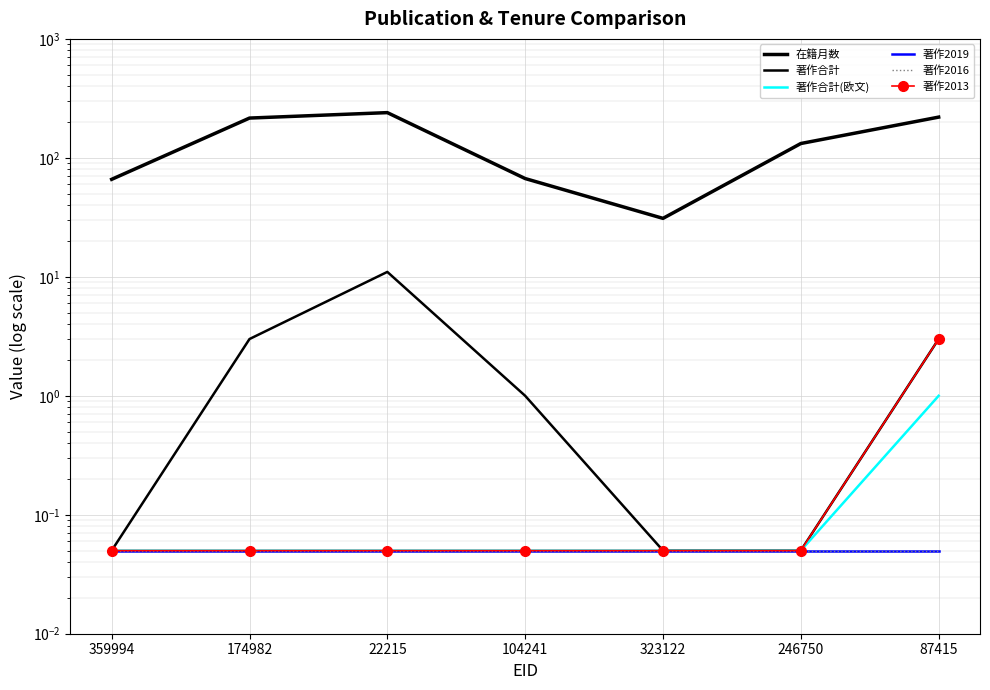

True or false: 著作2019 has a value of 0.0 at 174982.

False